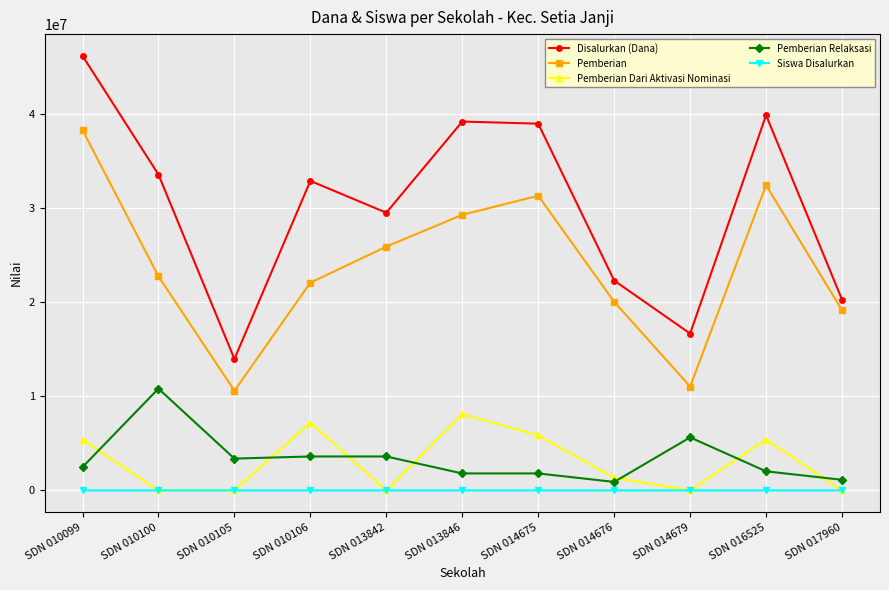

What is the spread (max minus min) of values at SDN 014676?

22274945